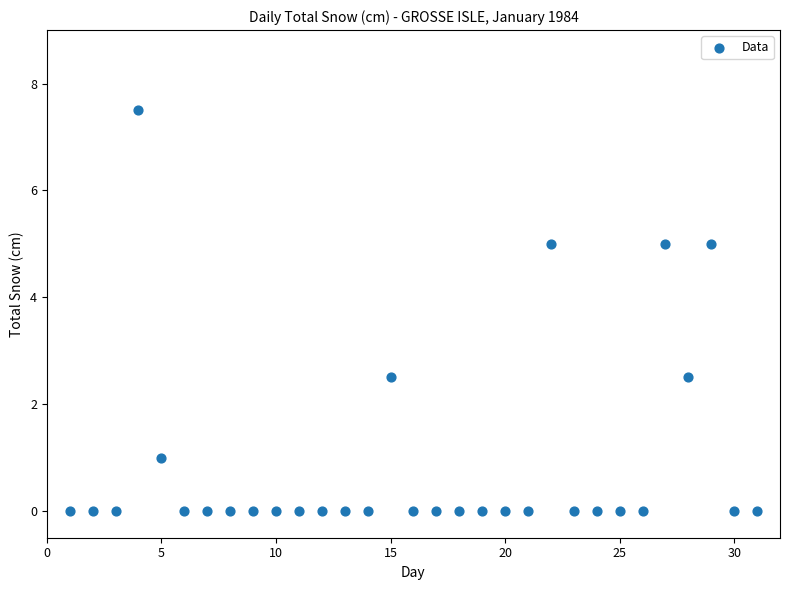

How many points are shown in the scatter plot?

31